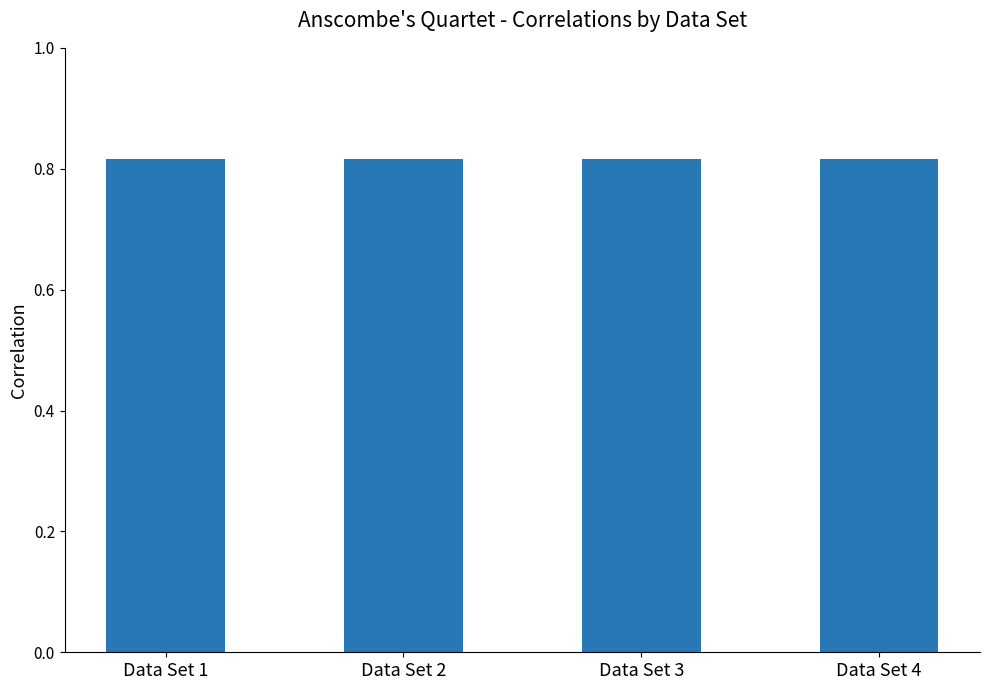

Is it true that the value at Data Set 2 is 1.3?

False